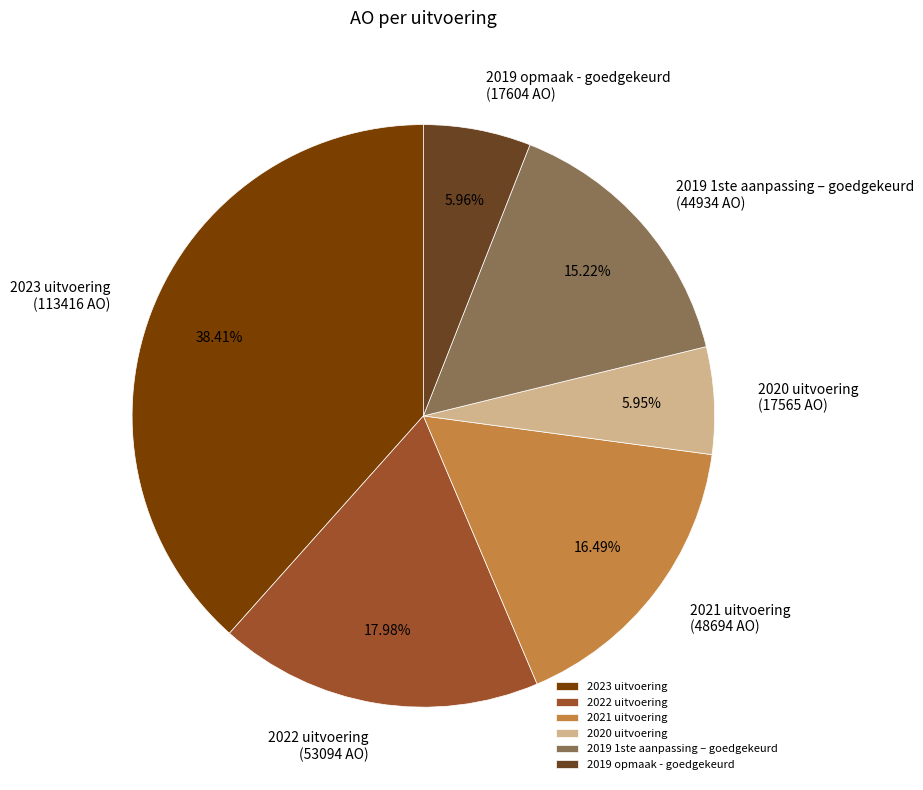

Is 2023 uitvoering the majority of the pie?

No